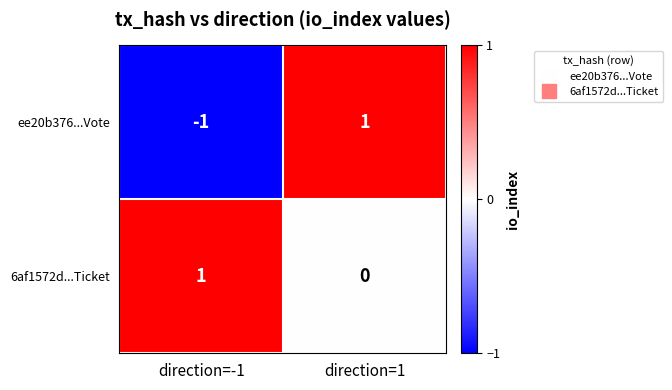

At which label is ee20b376...Vote closest to 0?

direction=-1